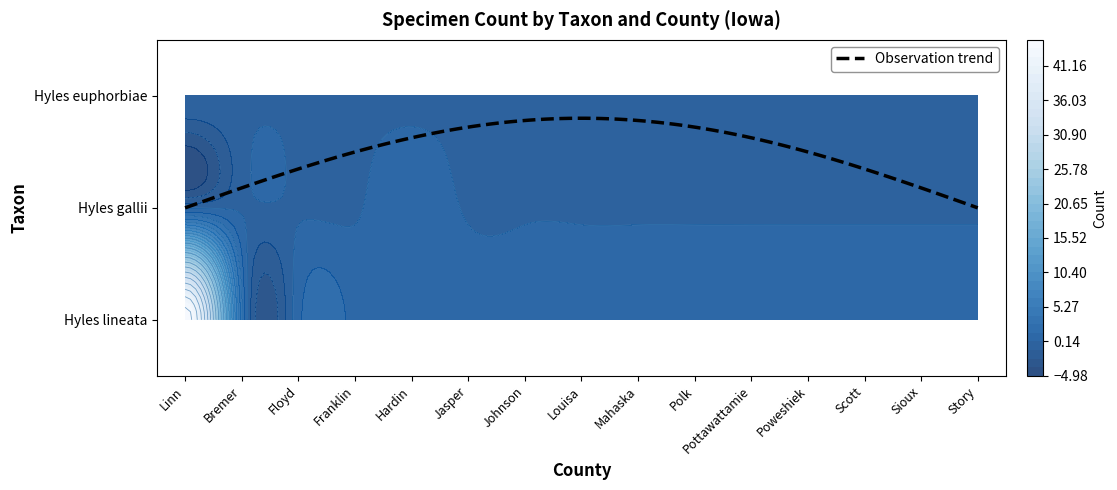

What is the highest value of the Hyles lineata series?

45